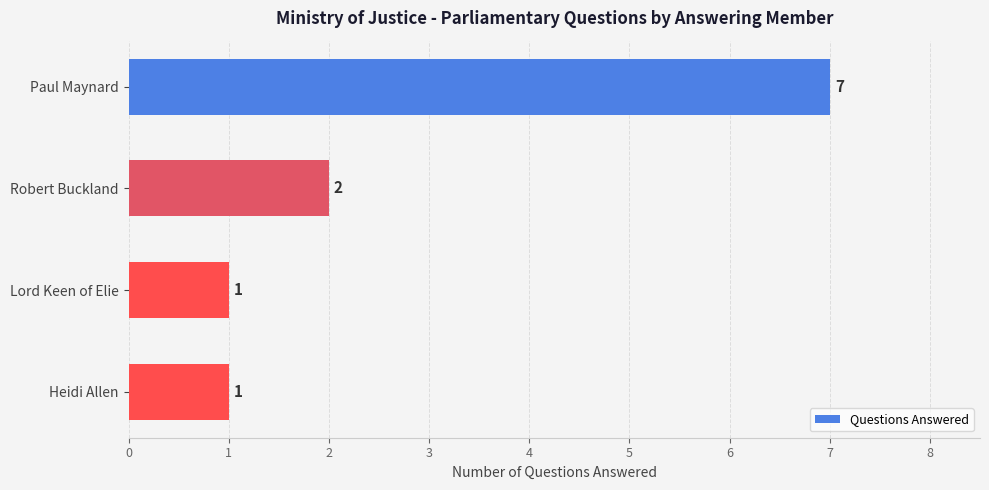

Is it true that the value at Heidi Allen is 1?

True